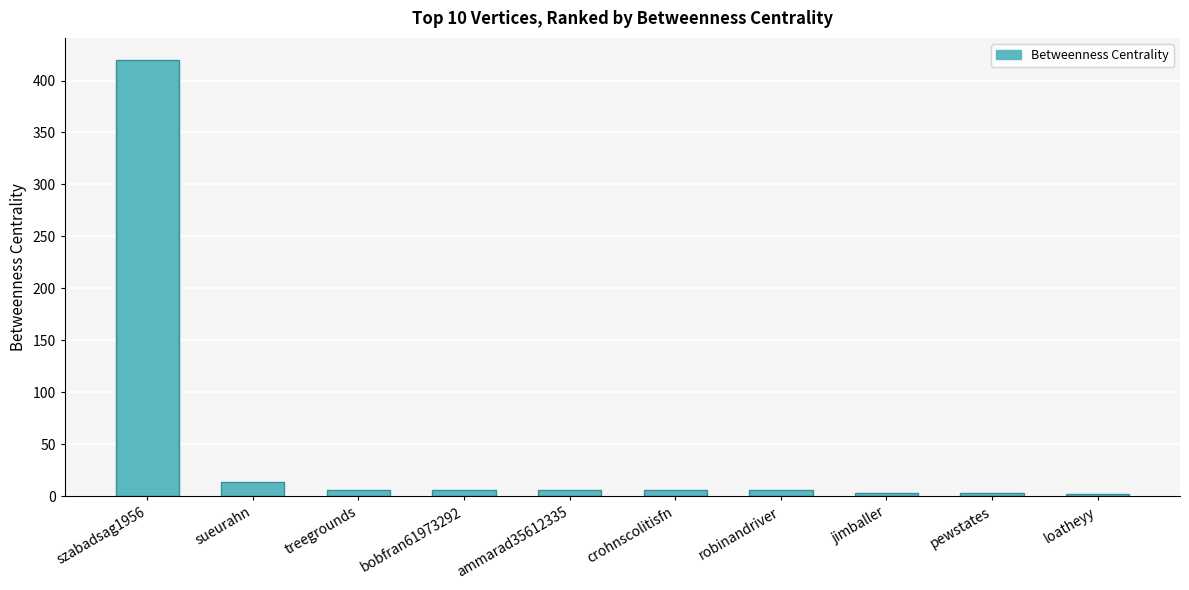

Between sueurahn and pewstates, which is larger?

sueurahn